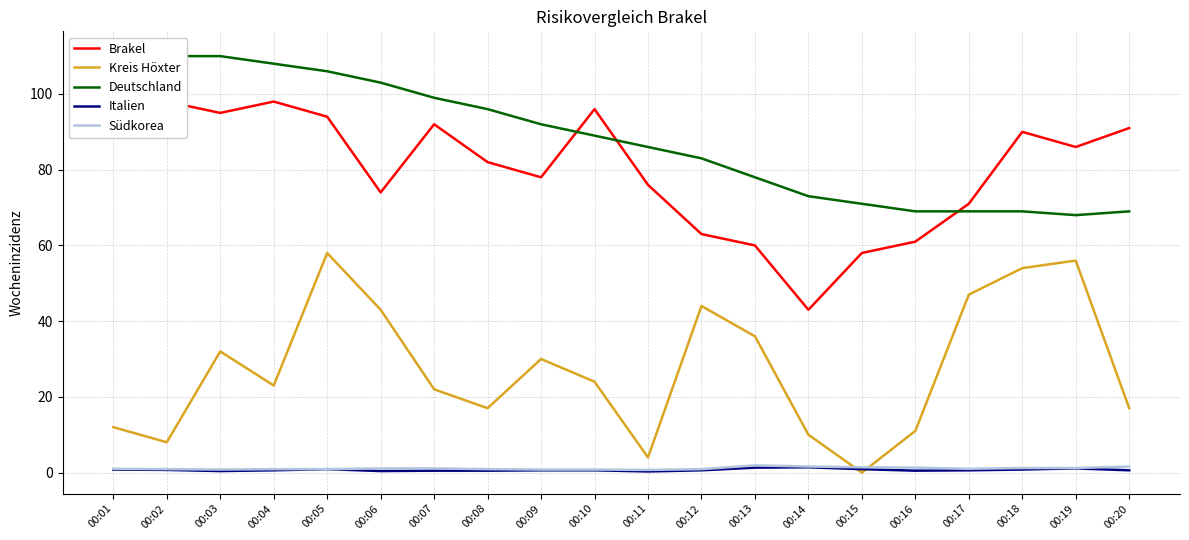

What are all the series names shown in the legend?

Brakel, Kreis Höxter, Deutschland, Italien, Südkorea